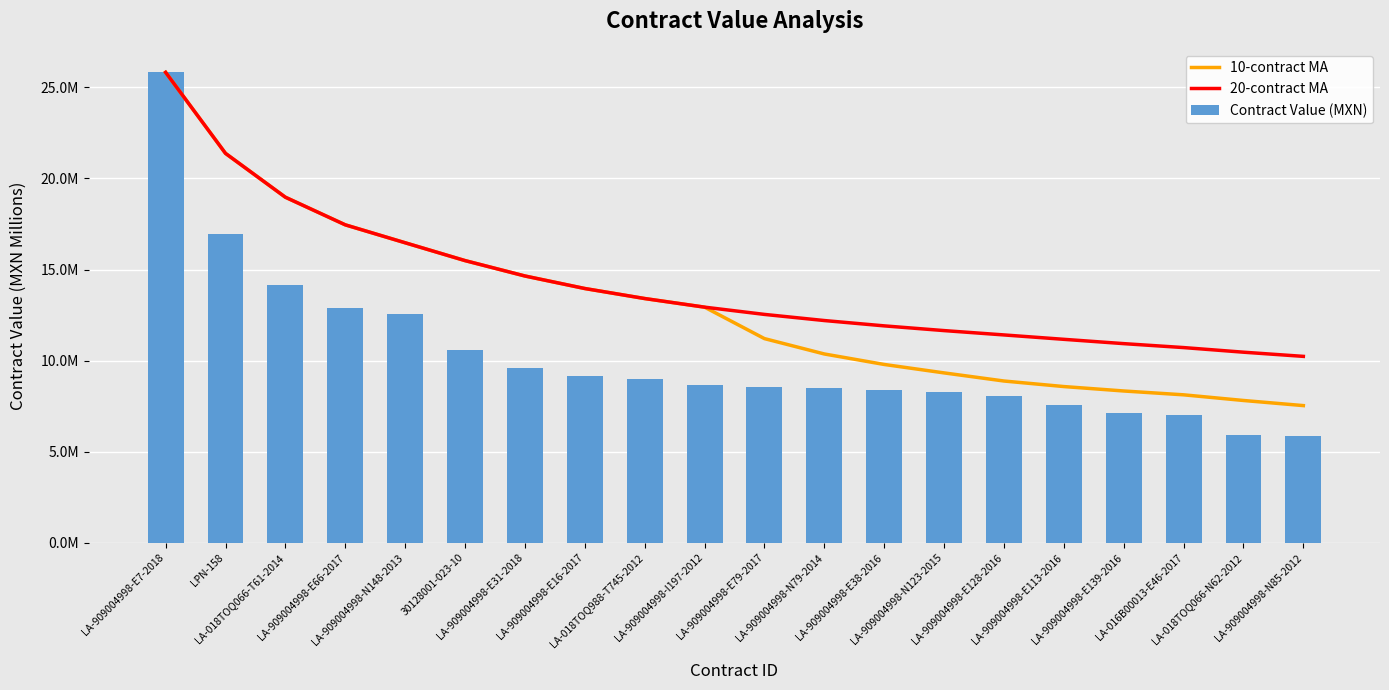

Which series has the widest spread of values?

Contract Value (MXN)